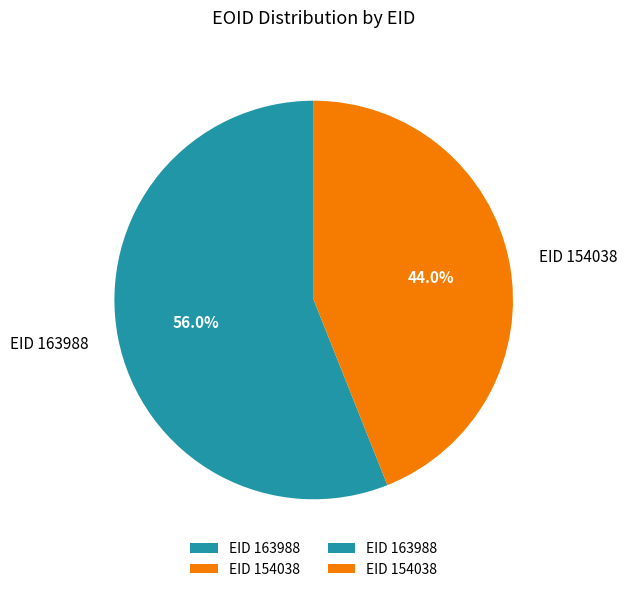

Which slice represents more than half of the pie?

EID 163988